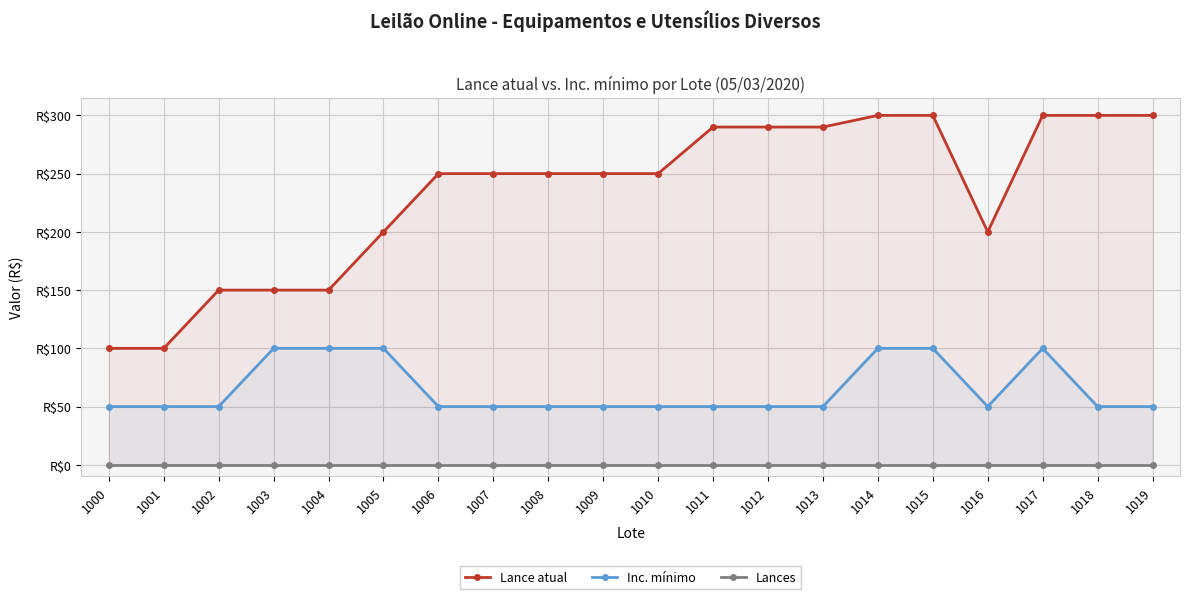

True or false: Inc. mínimo and Lances cross at least once.

False